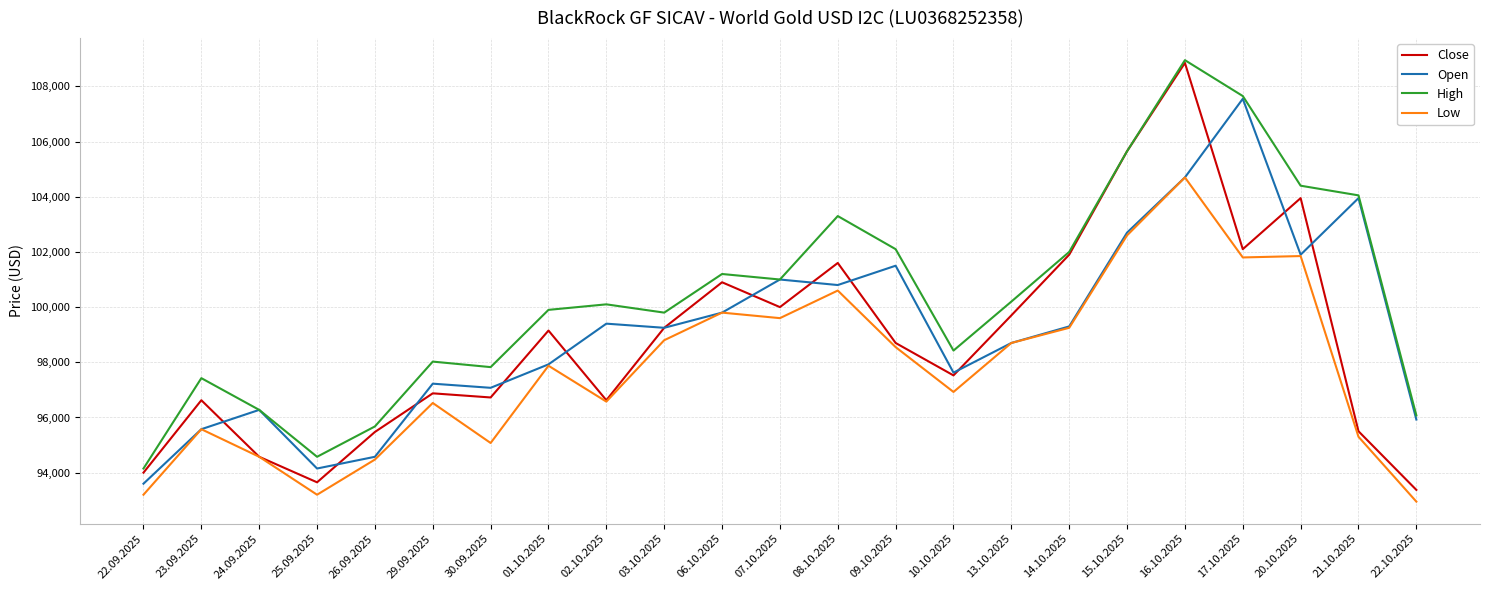

The value of Open at 01.10.2025 is 134163. True or false?

False